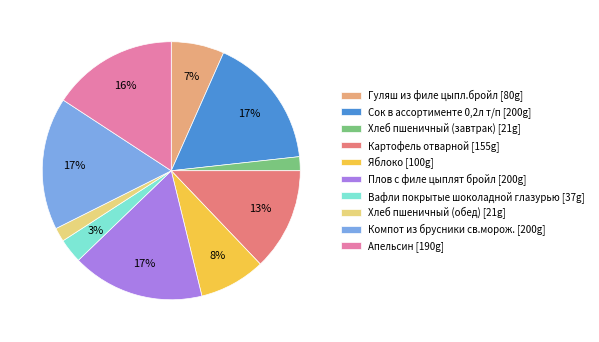

Combined, do Компот из брусники св.морож. [200g] and Гуляш из филе цыпл.бройл [80g] account for over 50%?

No